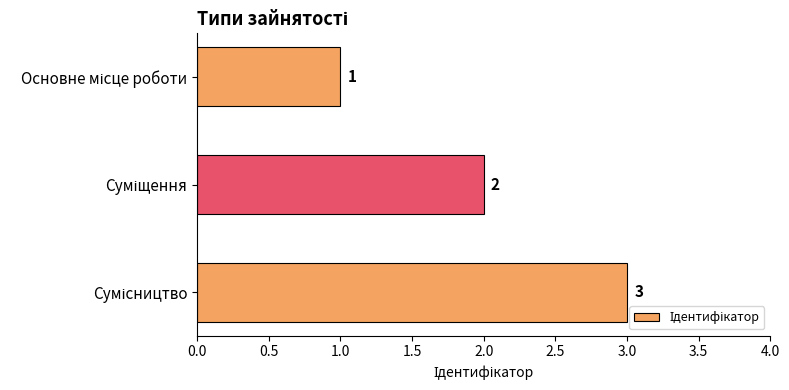

What is the sum of all values?

6